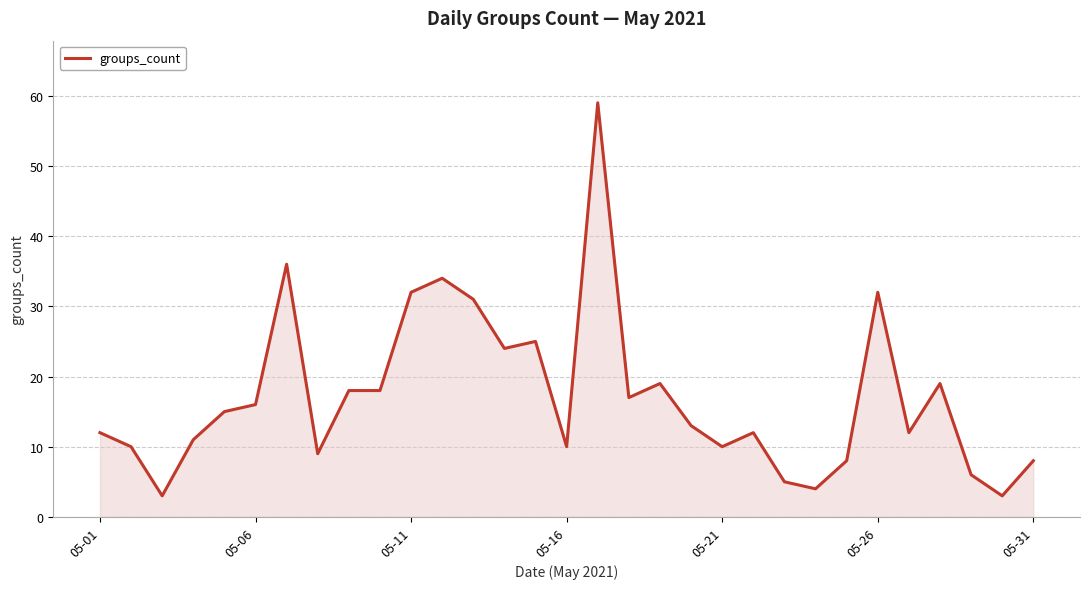

What is the difference between the maximum and minimum values?

56